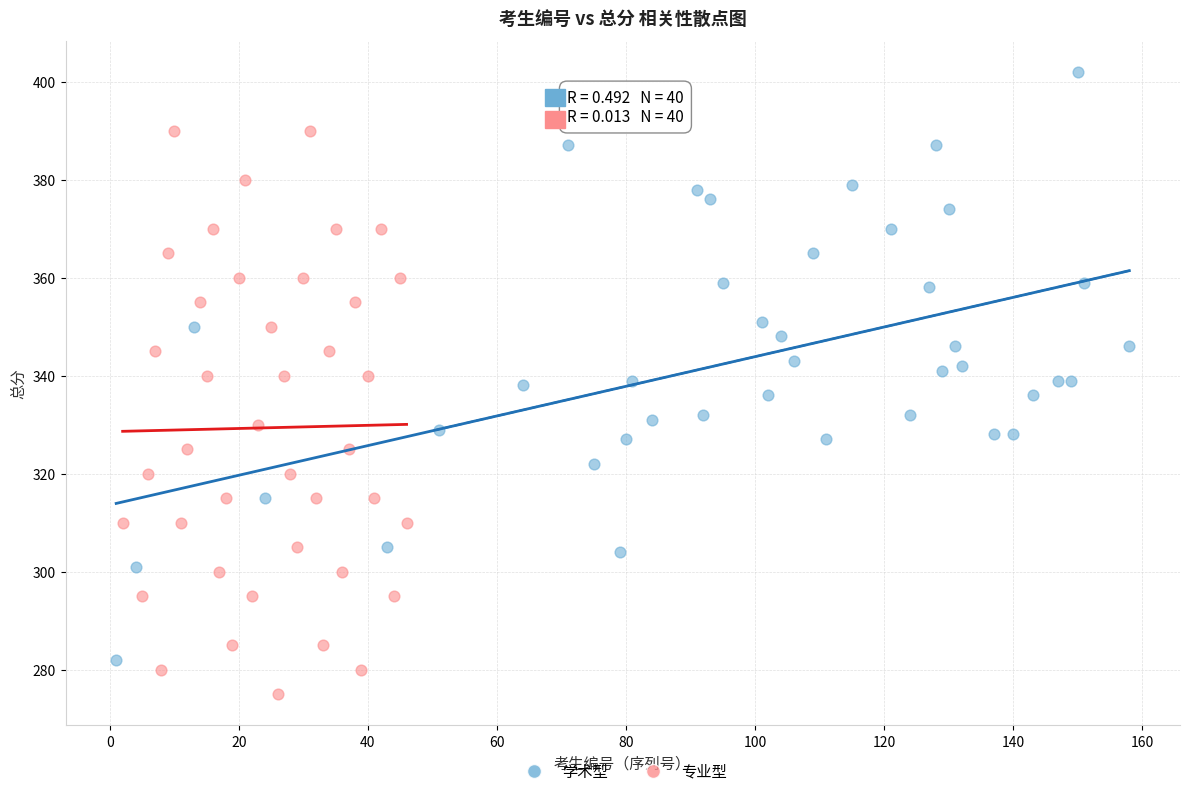

Which series contains the highest Y value?

学术型